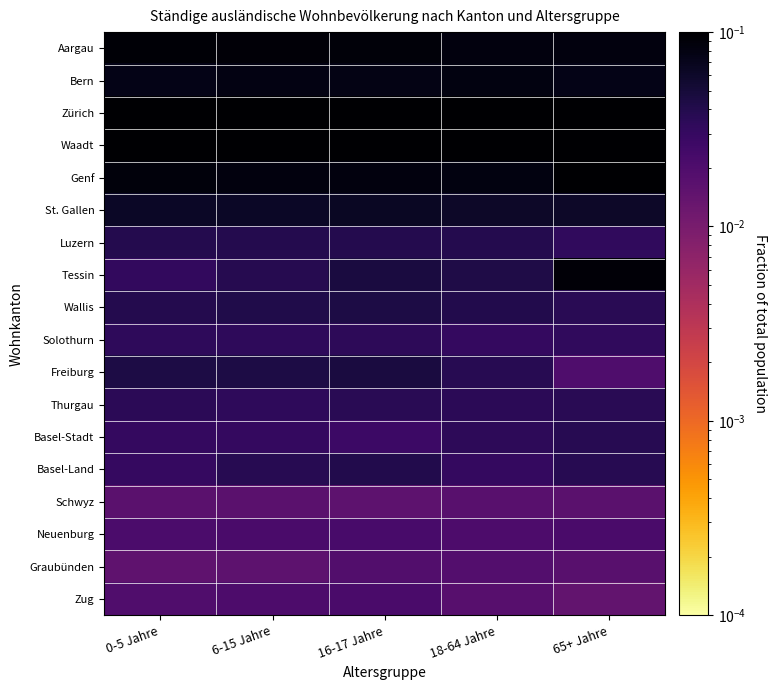

Which series has the largest range (max minus min)?

Tessin